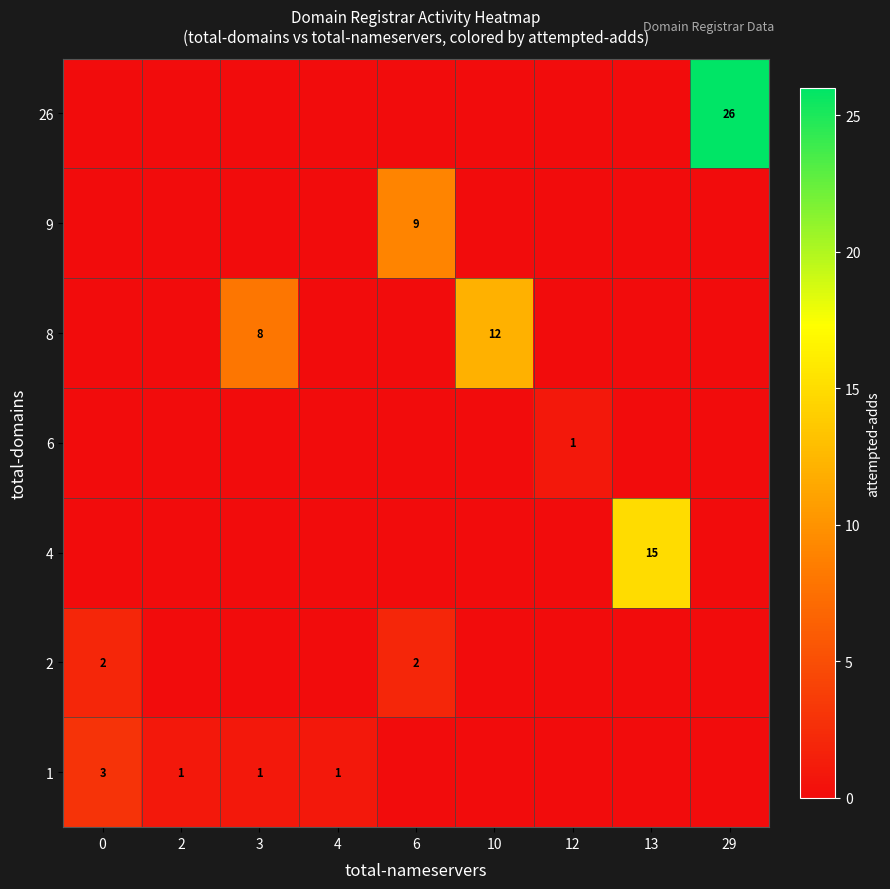

Is the value of row_0 at 13 greater than the value of row_4 at 10?

No